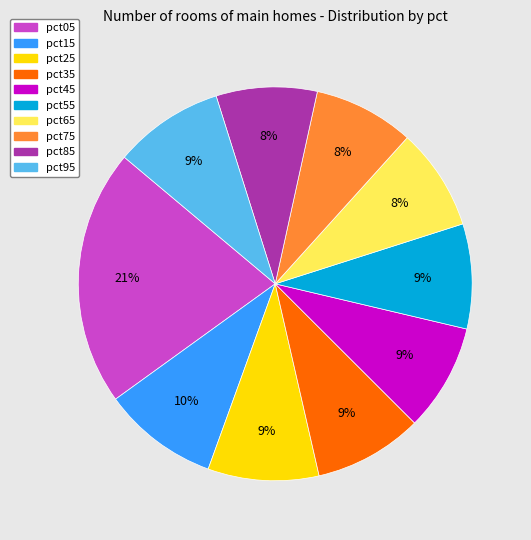

Do pct35 and pct95 together represent more than half of the pie?

No